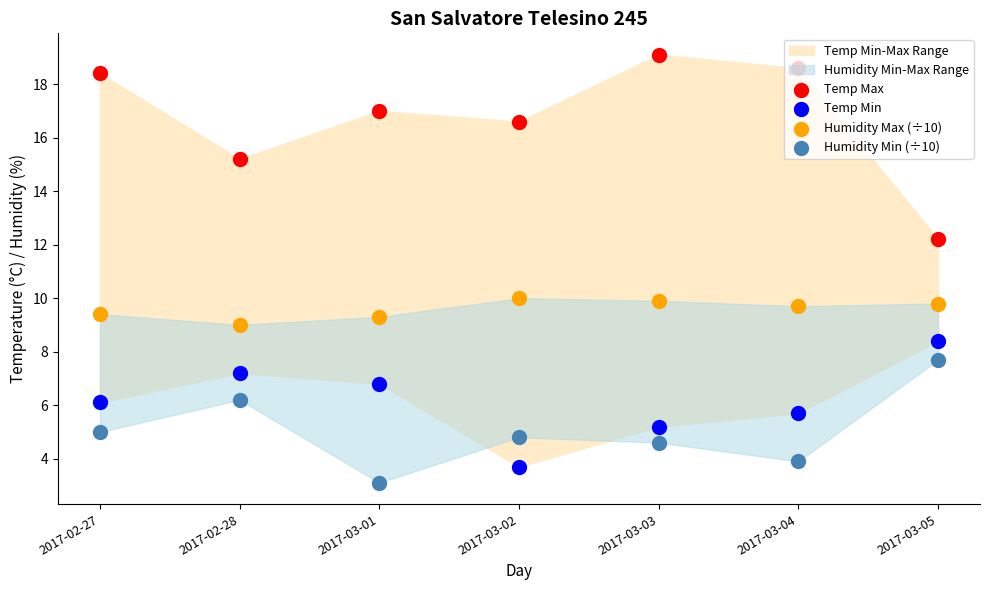

What is the total value across all series at 2017-03-03?

38.8